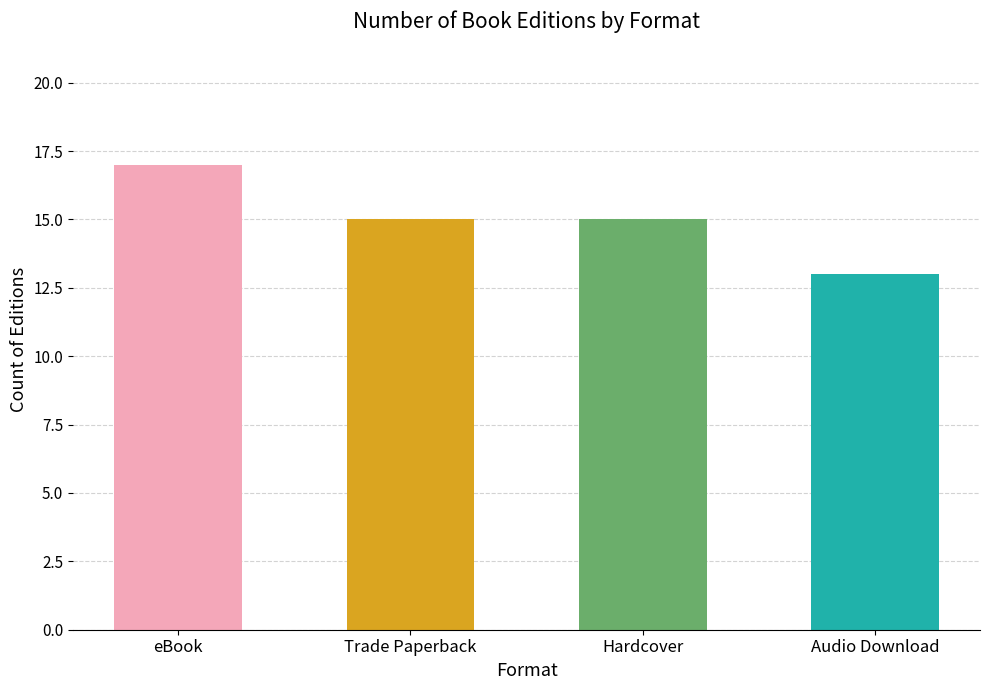

How many bars are there in total?

4